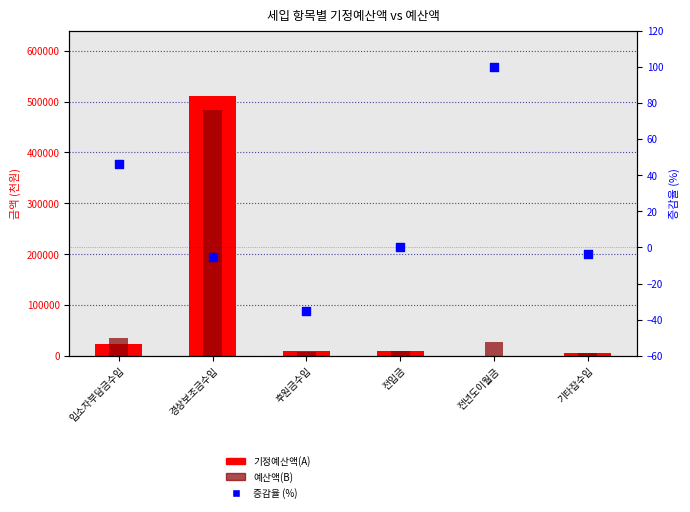

At which category is the sum across all series the highest?

경상보조금수입